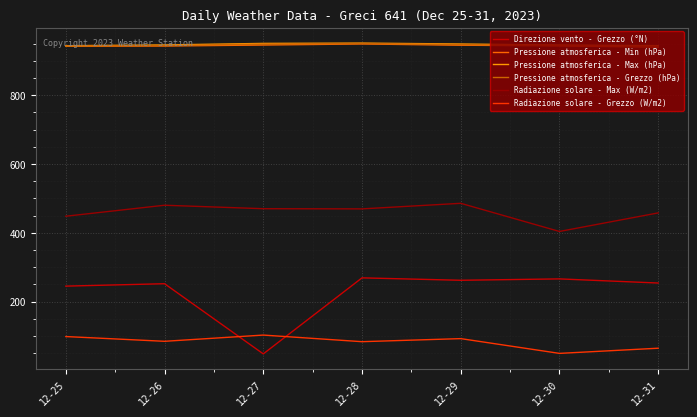

The Direzione vento - Grezzo (°N) series shows 432.6 at 12-26. True or false?

False